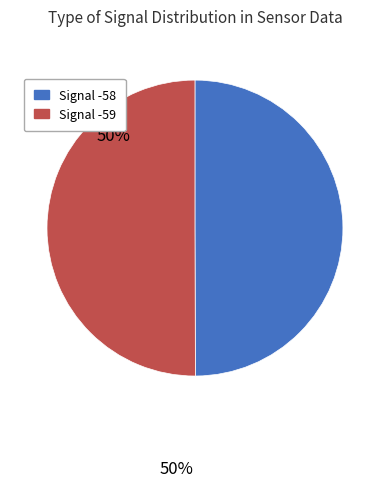

What is the ratio of the value at Signal -59 to the value at Signal -58?

1.0